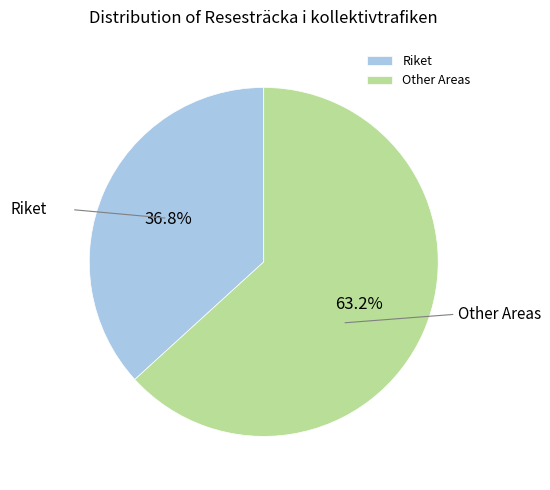

Is there any slice that represents more than half of the pie?

Yes